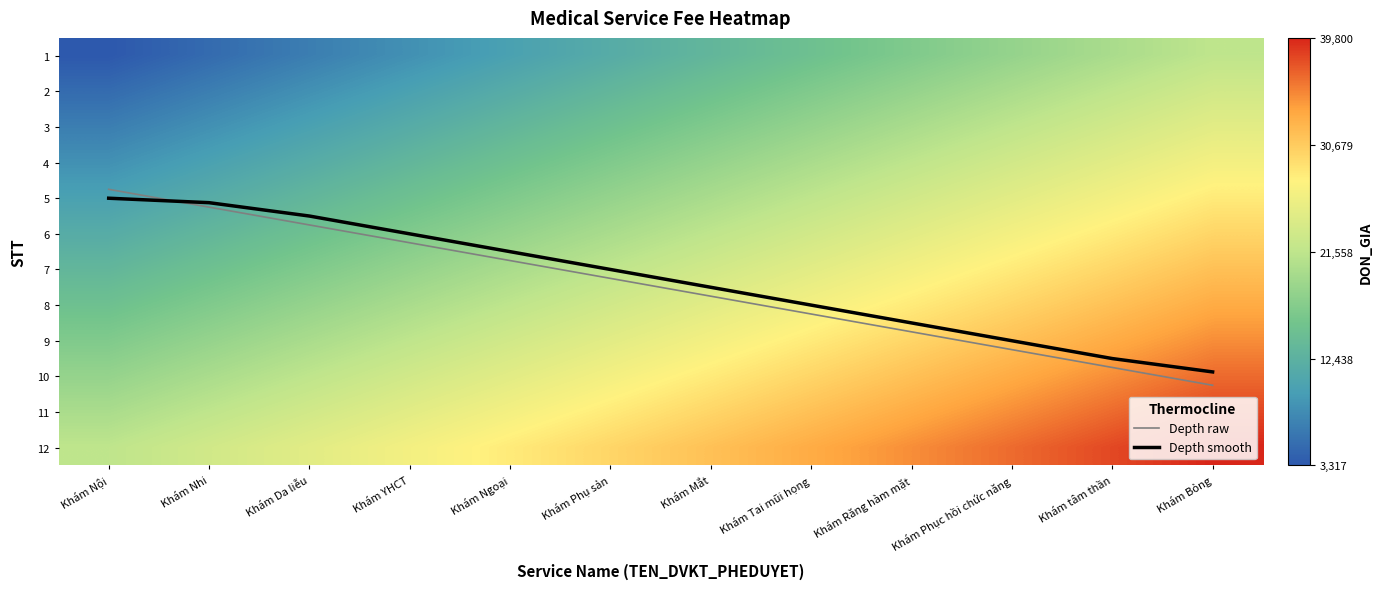

Which series has the widest spread of values?

2